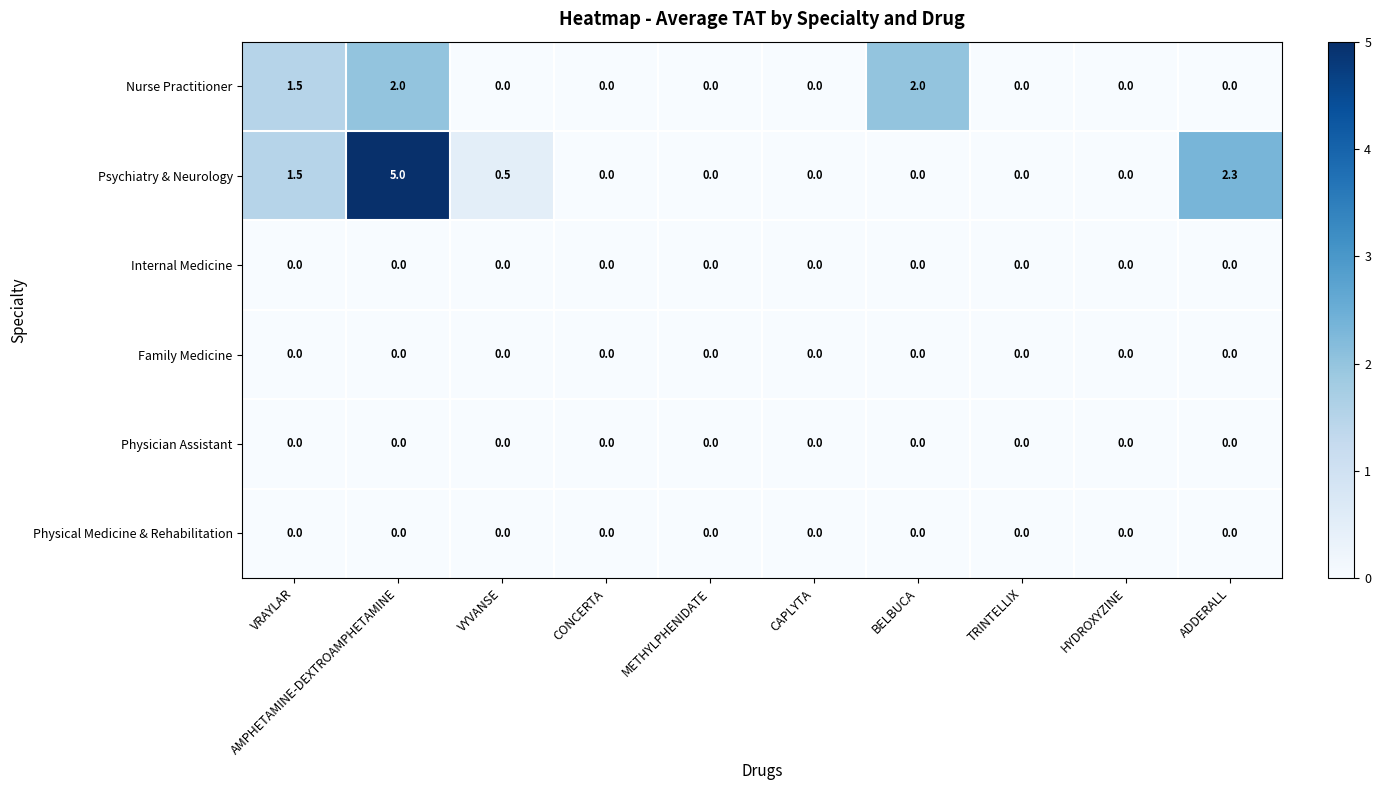

Which series has the widest spread of values?

Psychiatry & Neurology